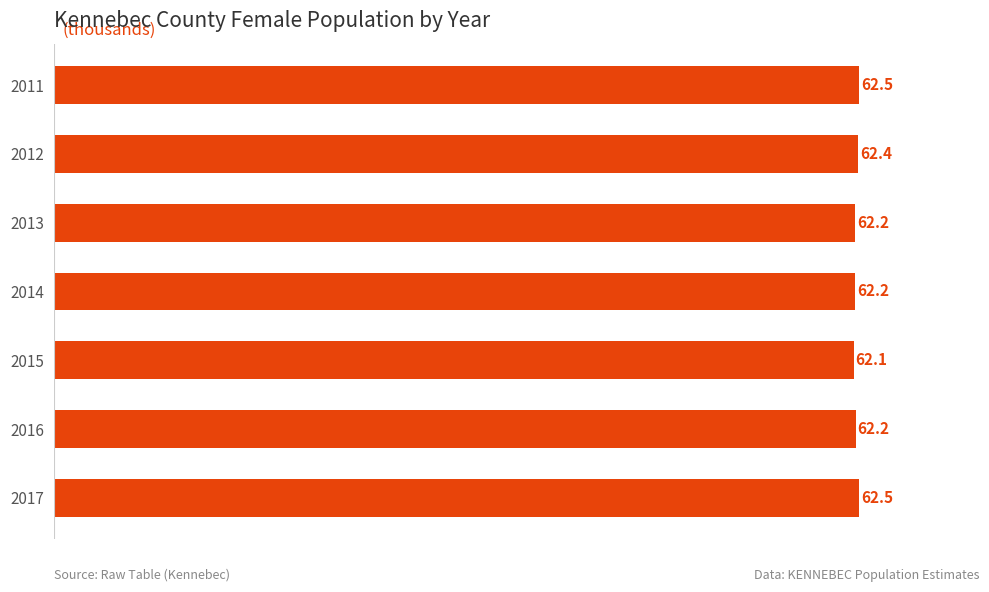

Count the values in the range 62 to 63.

7